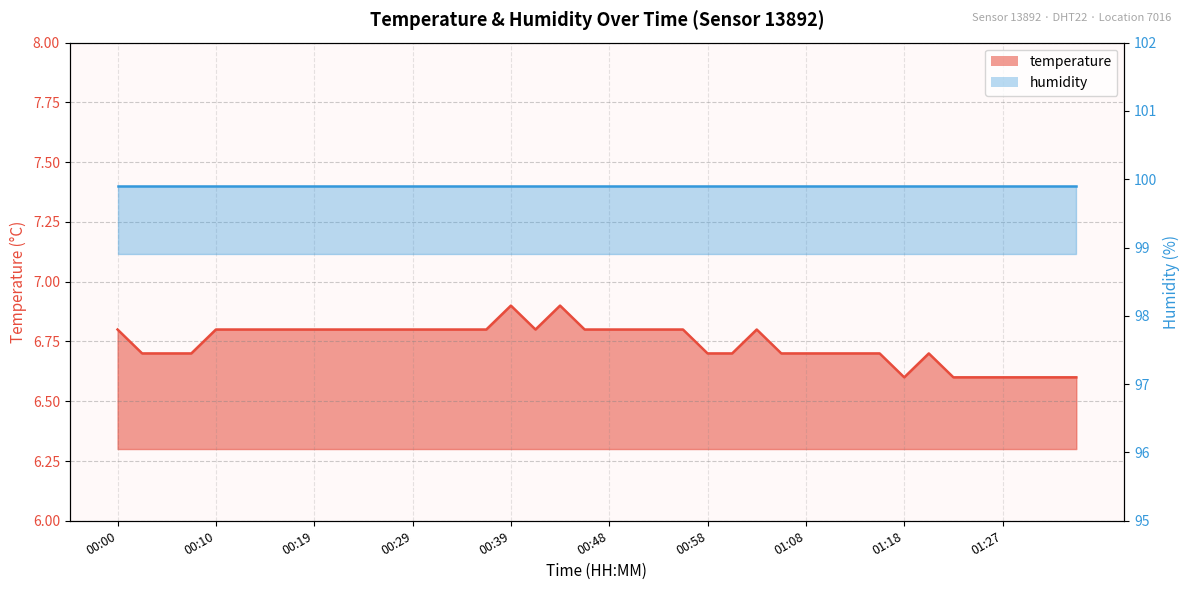

What is the difference between the maximum and minimum values?

0.3